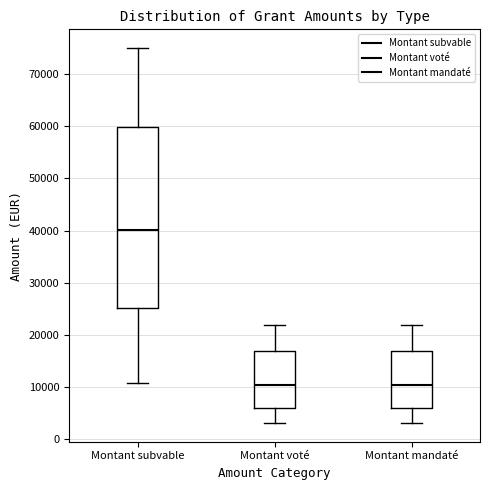

Reading left to right, transcribe this box plot: for each box, give where its median line is, the range the box spans, and where its two whiskers end, as read against the y-axis. The values are not printed on the chart, so give them approximately, as read against the axis.

Montant subvable: median 40000, box 25000 to 60000, whiskers 11000 to 75000
Montant voté: median 10000, box 6000 to 17000, whiskers 3000 to 22000
Montant mandaté: median 10000, box 6000 to 17000, whiskers 3000 to 22000